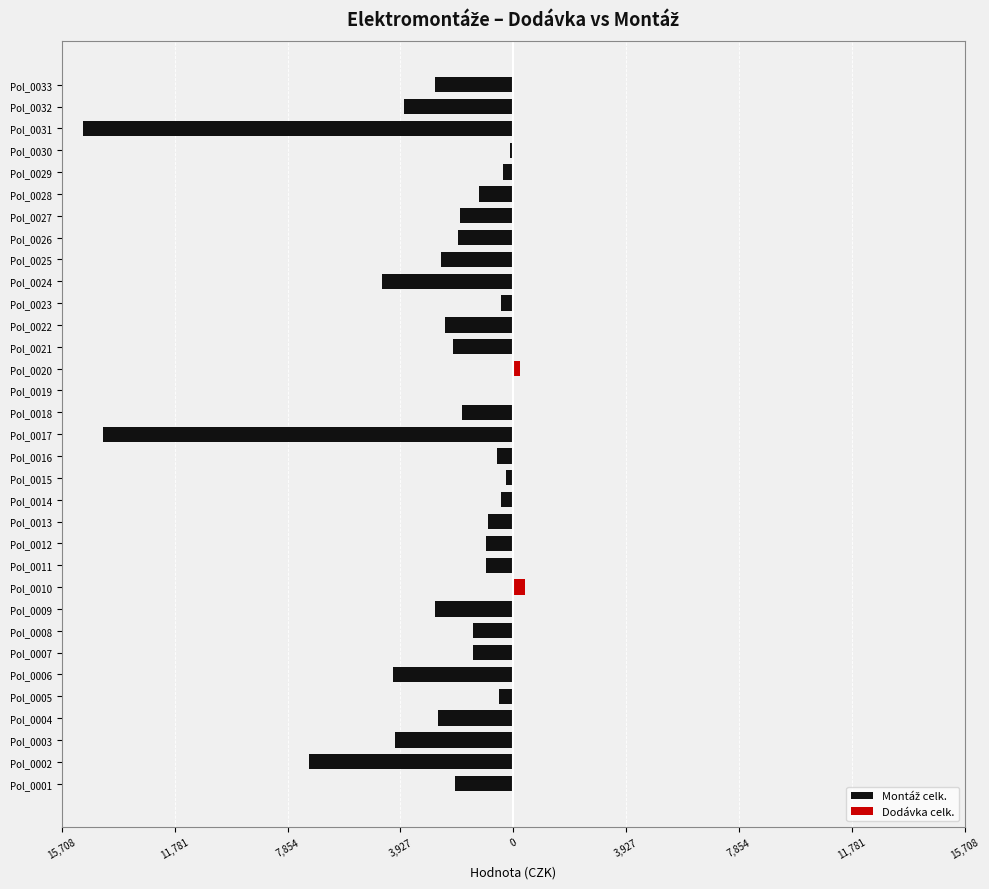

Are the bars grouped side by side (vs. stacked)?

Yes